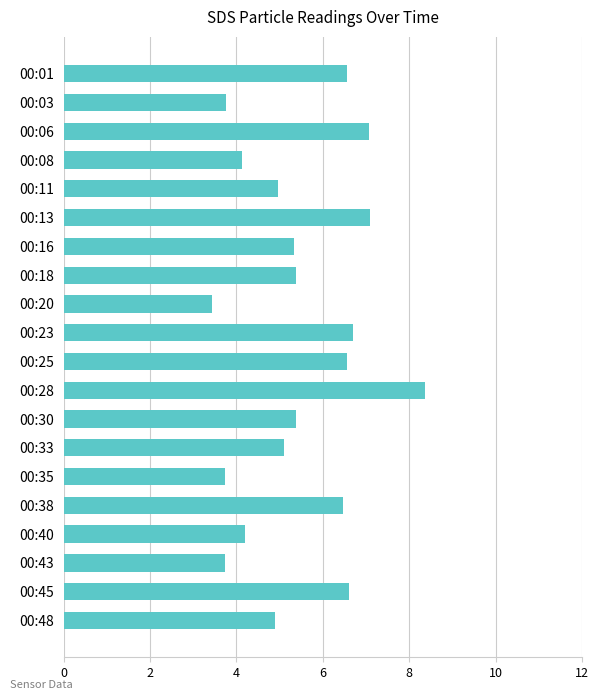

What is the sum of the values at 00:16 and 00:28?

13.7